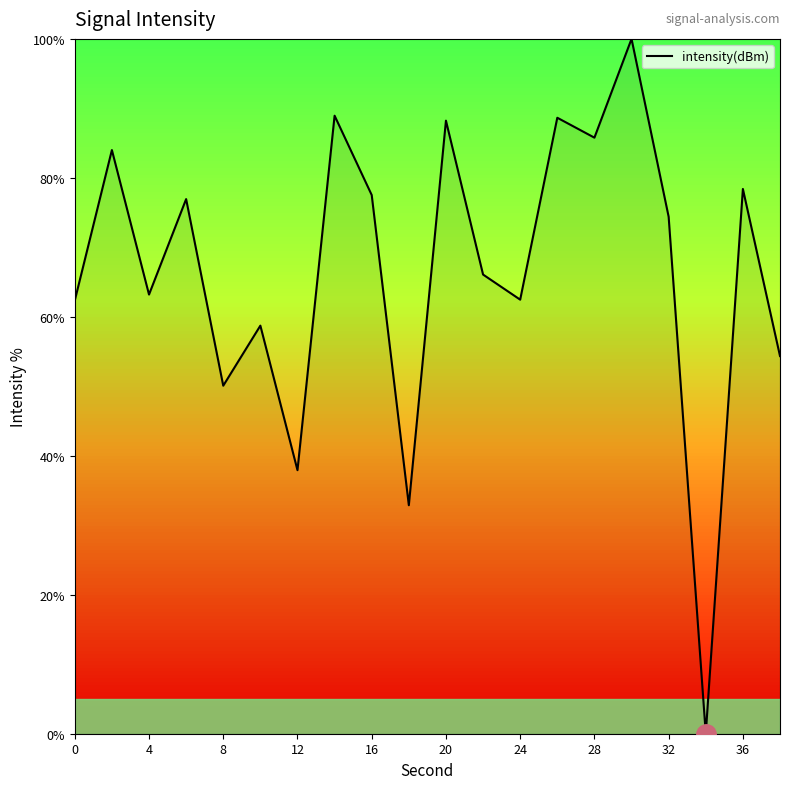

What is the greatest value displayed?

100.0